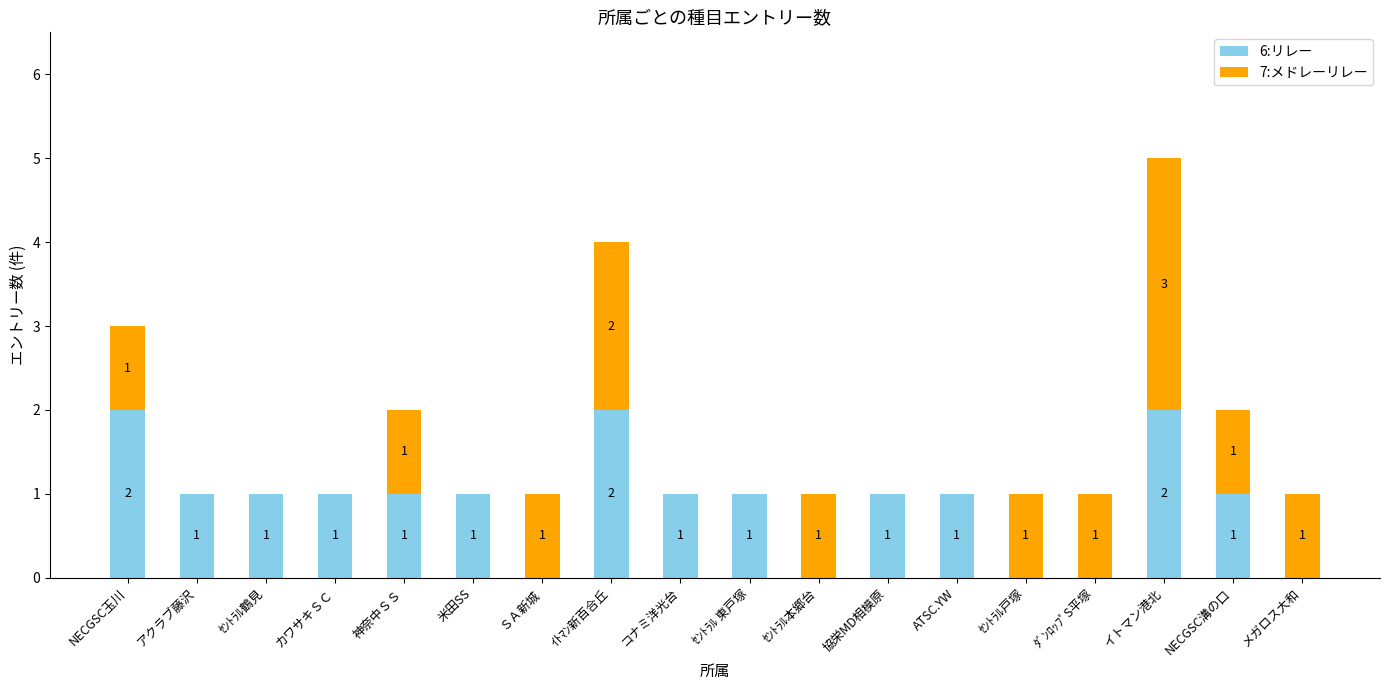

What is the total value across all series at NECGSC玉川?

3